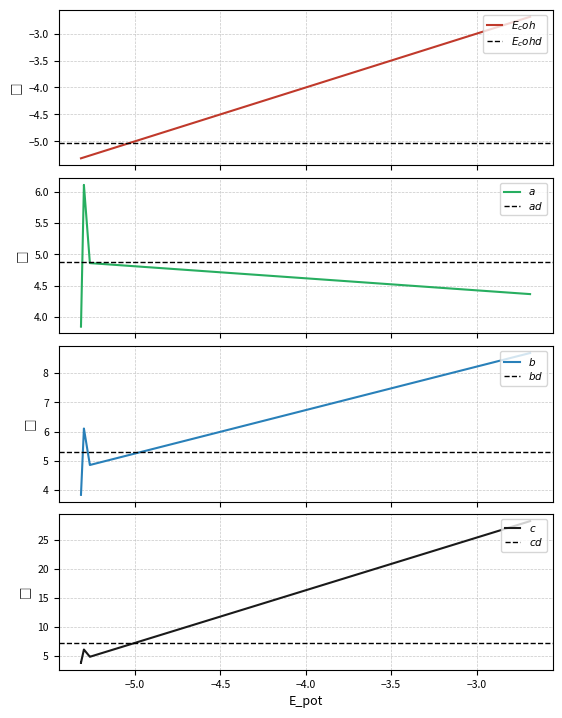

Does the chart display data point markers on the line(s)?

No